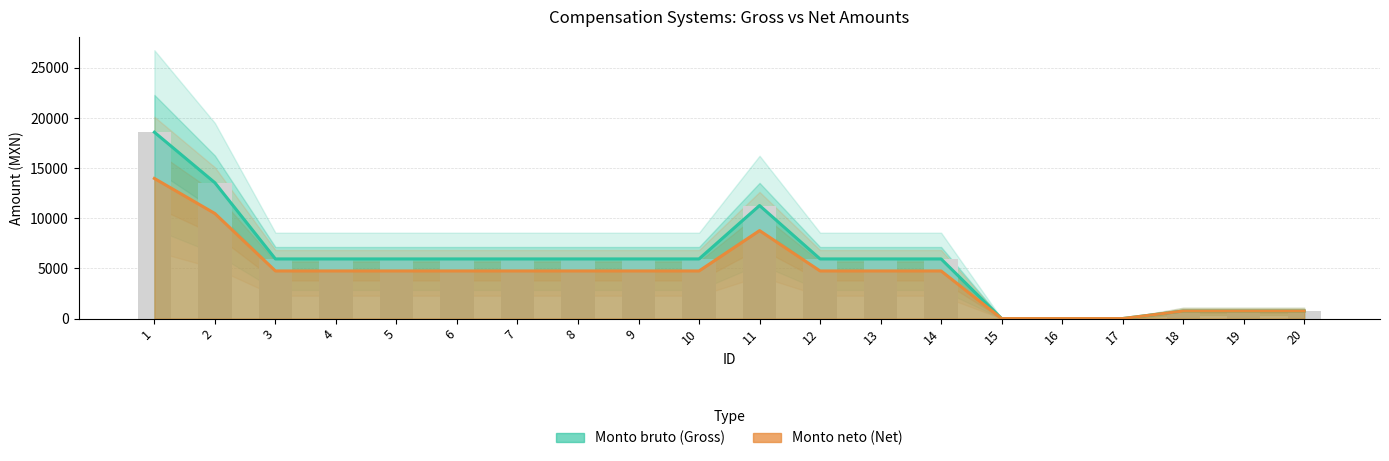

Does the chart contain stacked bars?

No